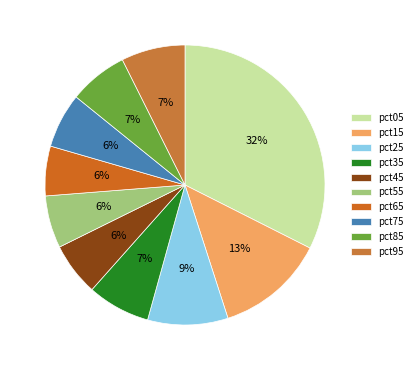

Is it true that pct85 is 18% of the pie?

False